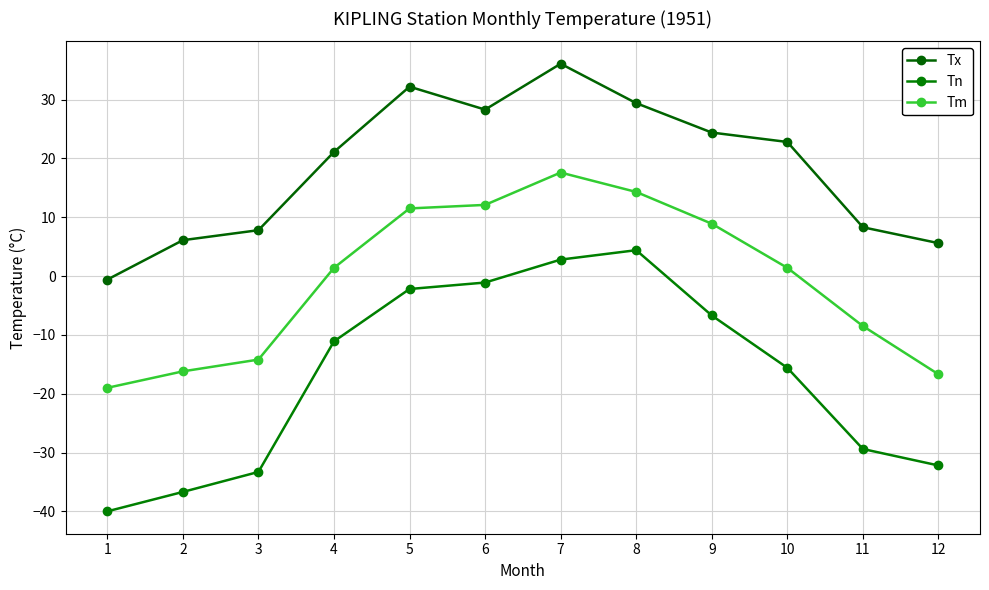

True or false: Tn and Tm cross at least once.

False